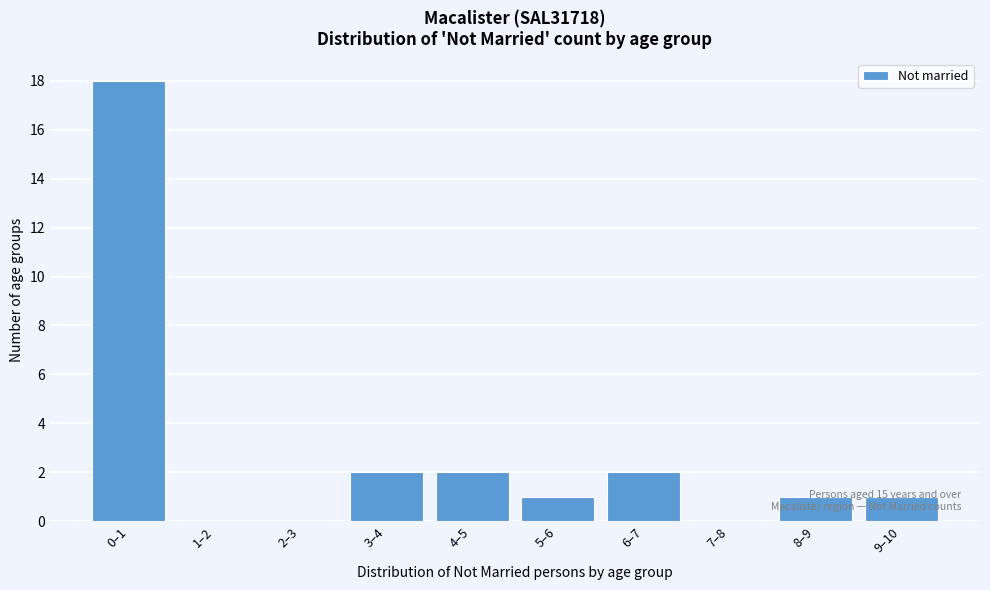

The chart shows a value of 1 at 9–10. True or false?

True